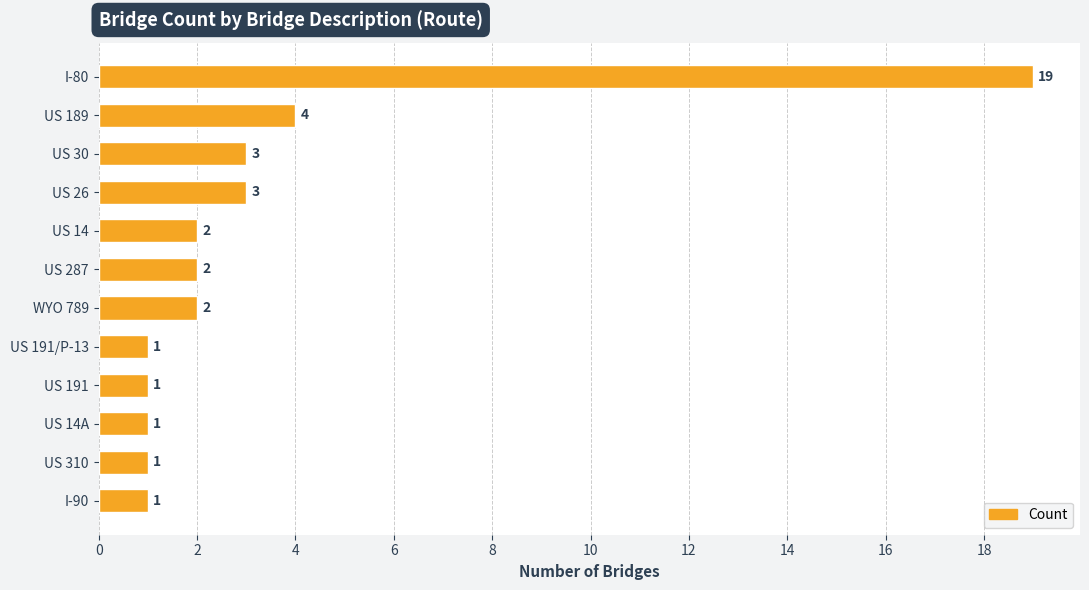

What is the sum of all values?

40